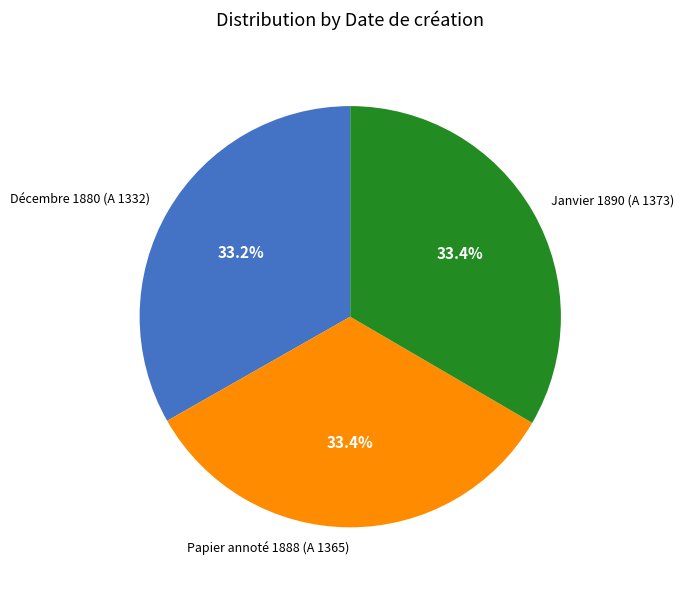

Count the number of slices in the pie.

3